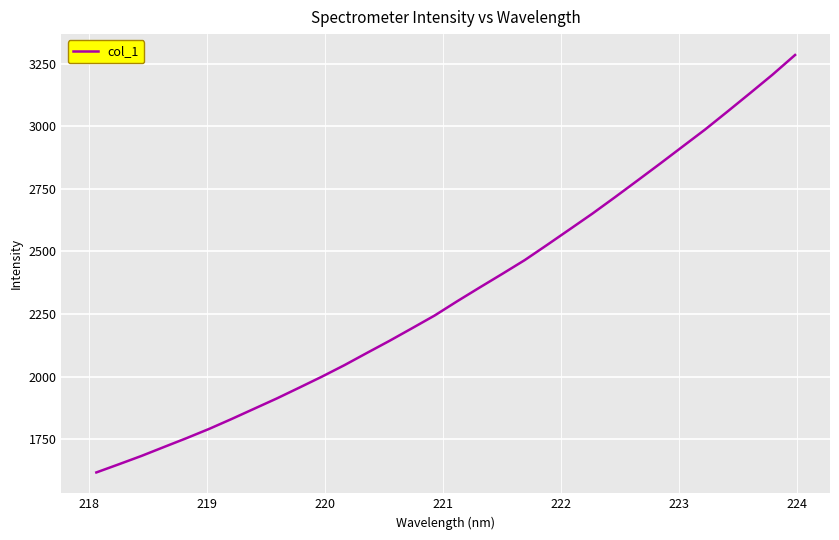

What is the difference between the maximum and minimum values?

1666.5